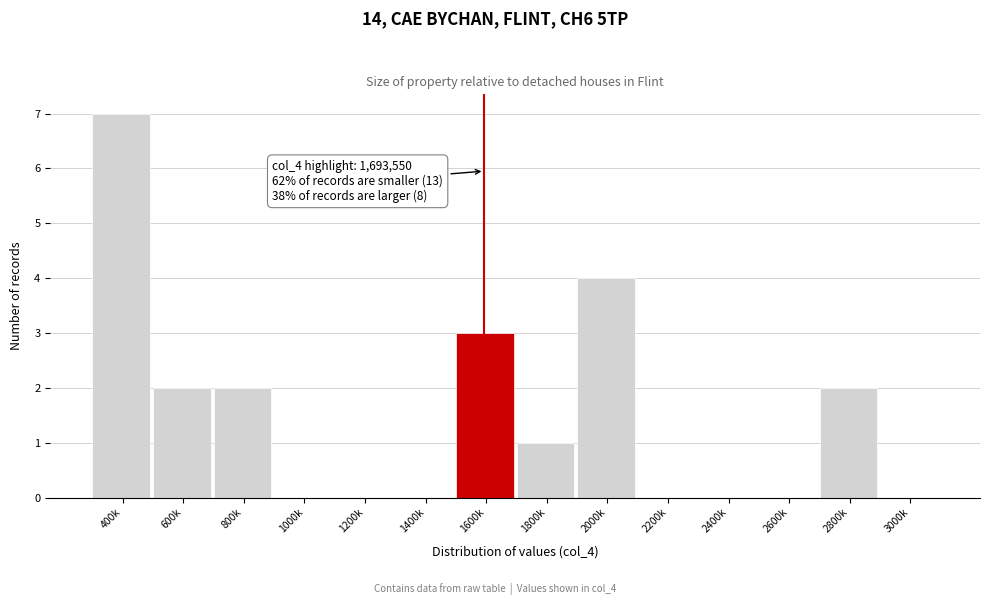

Reading left to right, list all the values displayed in this chart.

400k=7	600k=2	800k=2	1000k=0	1200k=0	1400k=0	1600k=3	1800k=1	2000k=4	2200k=0	2400k=0	2600k=0	2800k=2	3000k=0